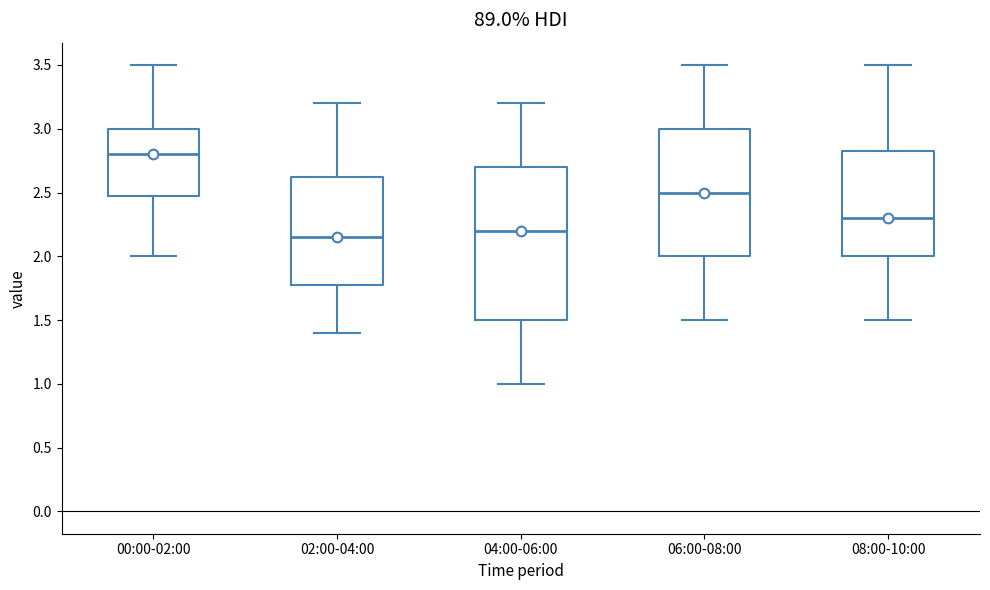

Reading left to right, read every box against the y-axis: the position of its median line, the range the box covers, and the ends of its whiskers. The values are not printed on the chart, so give them approximately, as read against the axis.

00:00-02:00: median 2.80, box 2.50 to 3.00, whiskers 2.00 to 3.50
02:00-04:00: median 2.15, box 1.80 to 2.65, whiskers 1.40 to 3.20
04:00-06:00: median 2.20, box 1.50 to 2.70, whiskers 1.00 to 3.20
06:00-08:00: median 2.50, box 2.00 to 3.00, whiskers 1.50 to 3.50
08:00-10:00: median 2.30, box 2.00 to 2.85, whiskers 1.50 to 3.50